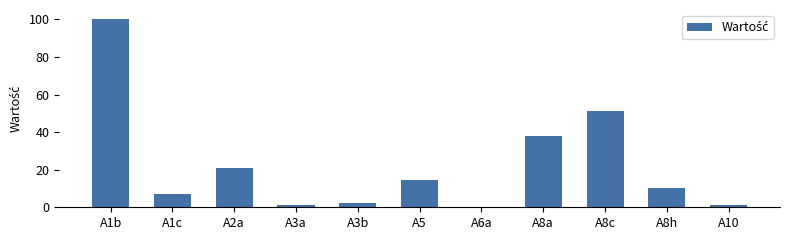

The value at A8h is 15.8. True or false?

False